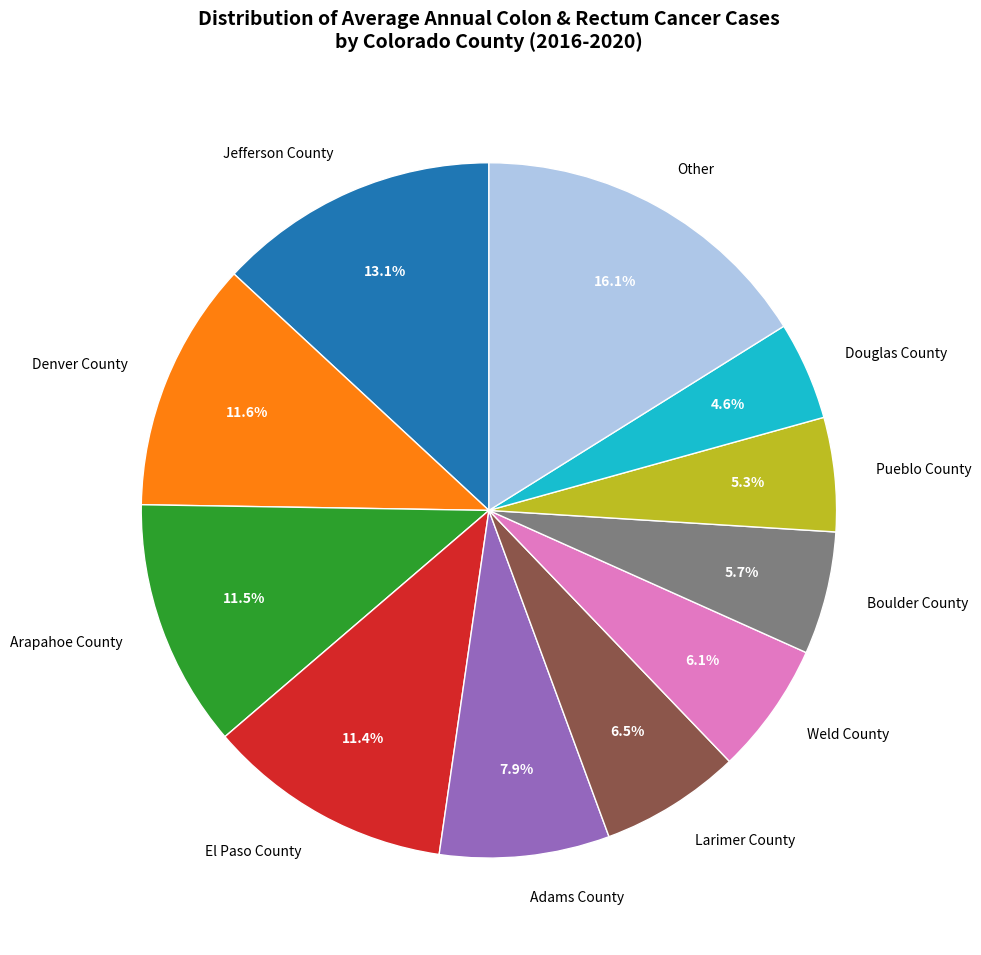

Is the sum of Douglas County and Pueblo County greater than half?

No